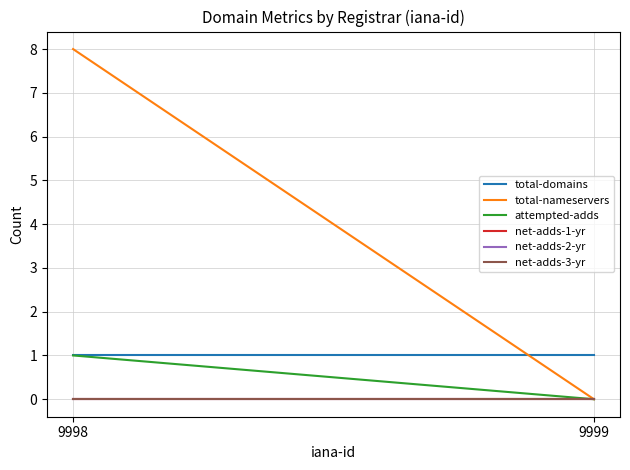

Which series has the largest total across all categories?

total-nameservers